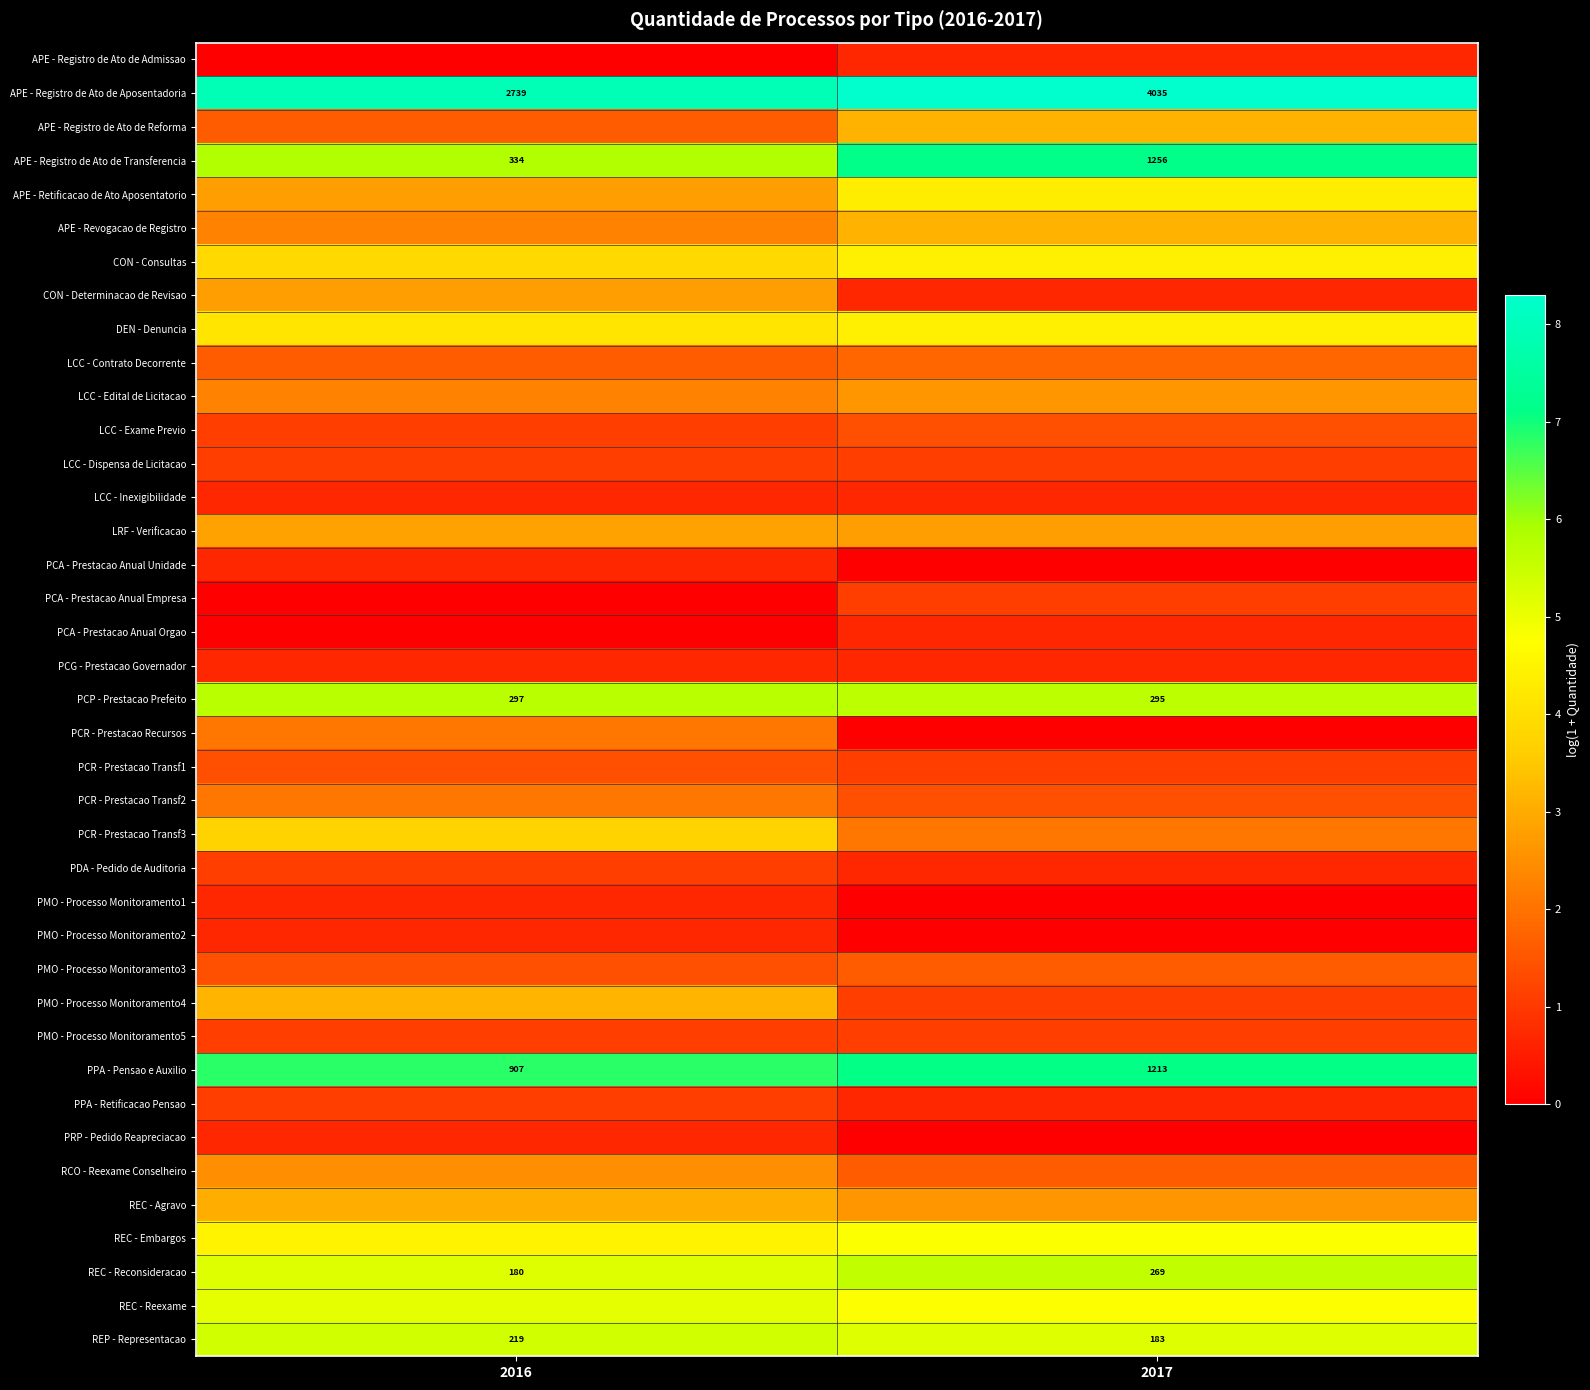

Count the number of categories in the chart.

2